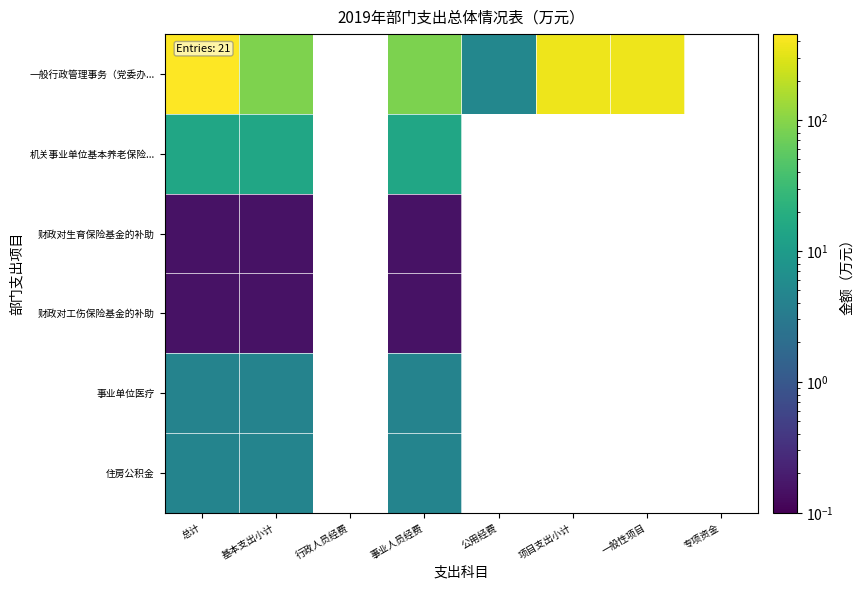

Rank the series by their maximum value, from highest to lowest.

一般行政管理事务（党委办..., 机关事业单位基本养老保险..., 住房公积金, 事业单位医疗, 财政对生育保险基金的补助, 财政对工伤保险基金的补助